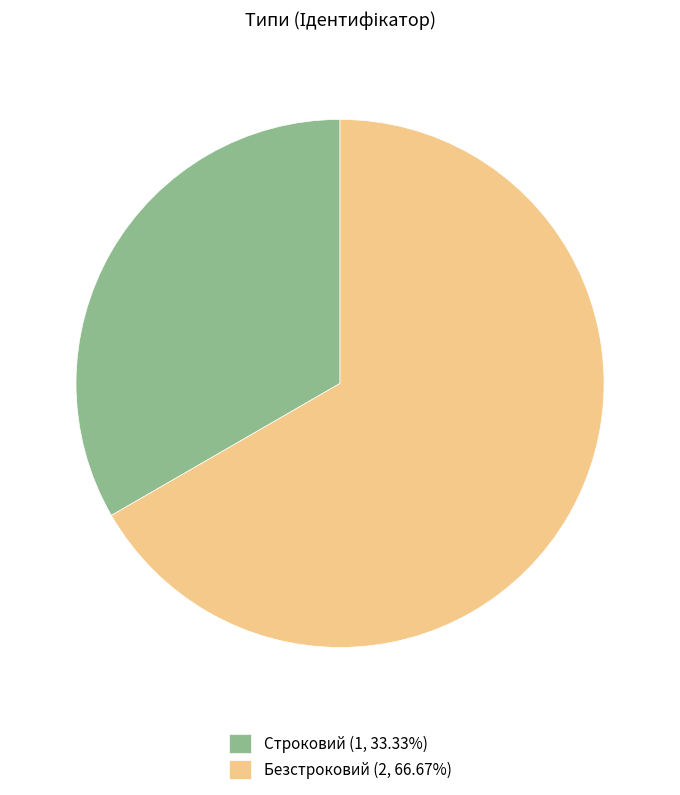

Does Безстроковий (2, 66.67%) represent more than half of the total?

Yes